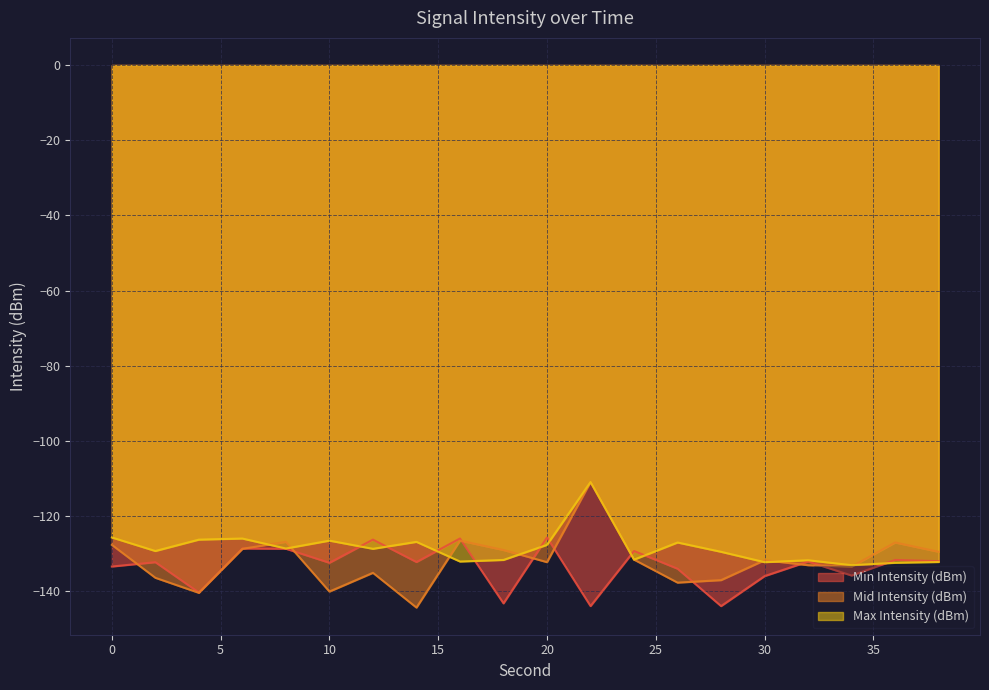

How many interior local valleys does the Max Intensity (dBm) series have?

7